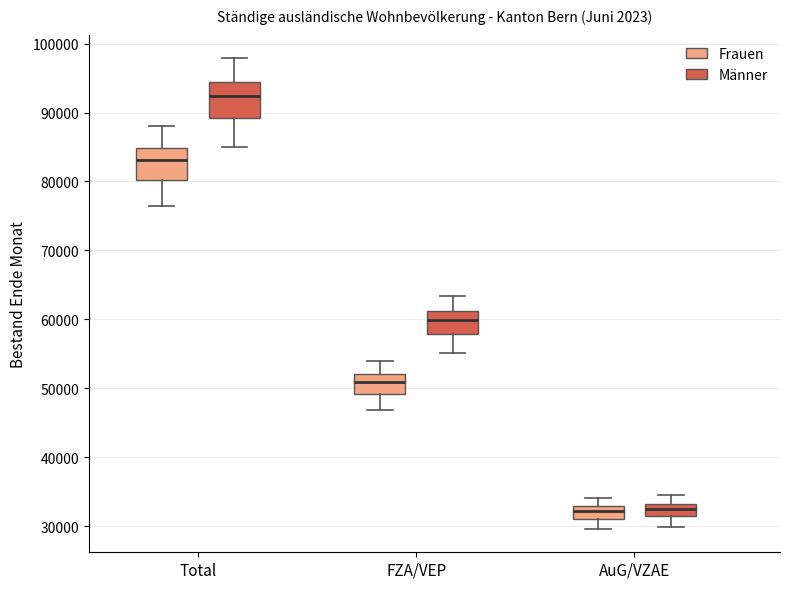

Which box has the highest median line?

Total (Männer)